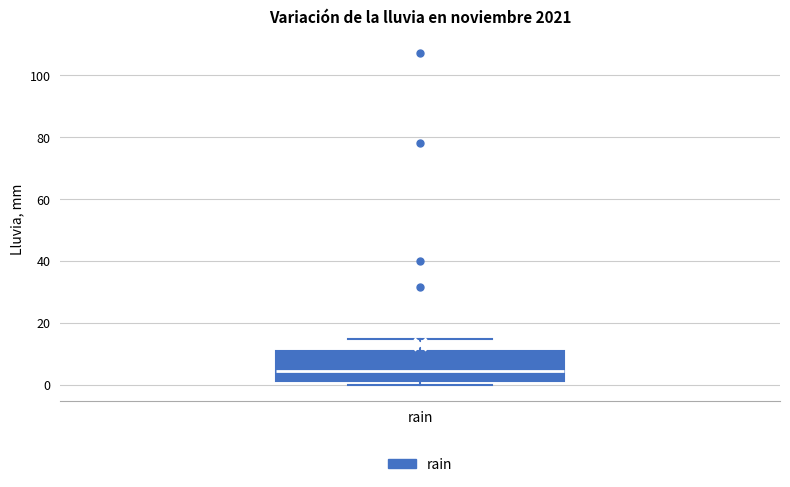

Read this box plot against the y-axis: the position of the median line, the range covered by the box, and the ends of both whiskers. The values are not printed on the chart, so give them approximately, as read against the axis.

median 4, box 2 to 10, whiskers 0 to 14